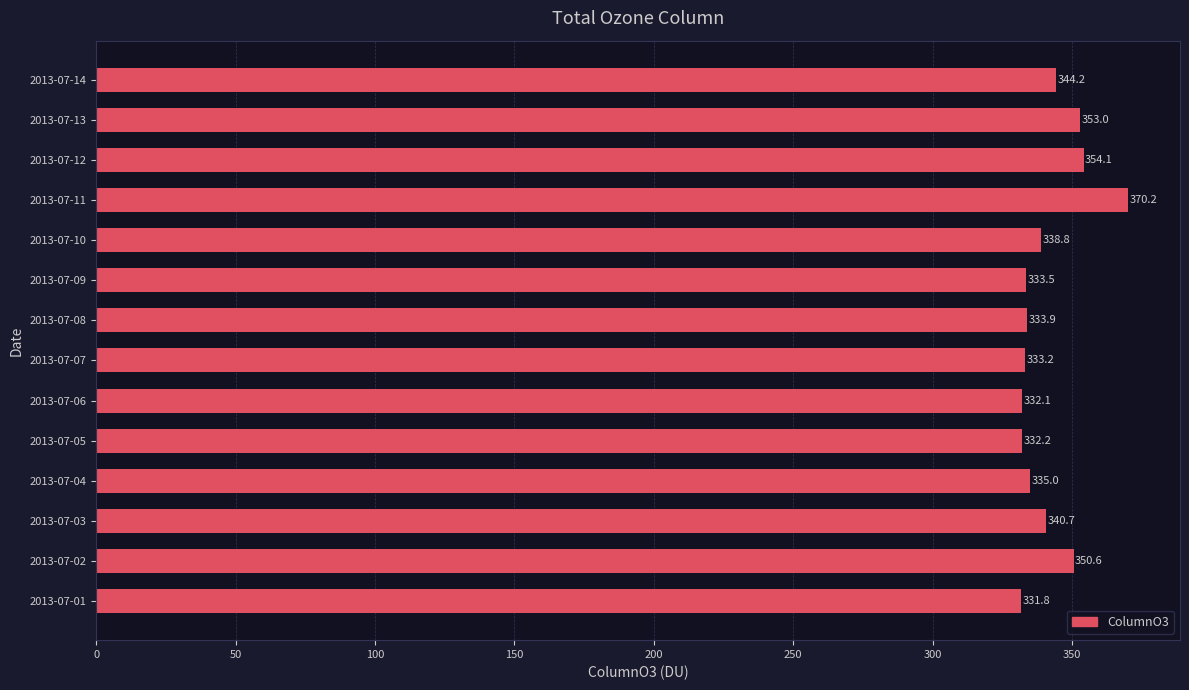

Reading bottom to top, extract all data points from this chart.

2013-07-01=331.8	2013-07-02=350.6	2013-07-03=340.7	2013-07-04=335.0	2013-07-05=332.2	2013-07-06=332.1	2013-07-07=333.2	2013-07-08=333.9	2013-07-09=333.5	2013-07-10=338.8	2013-07-11=370.2	2013-07-12=354.1	2013-07-13=353.0	2013-07-14=344.2